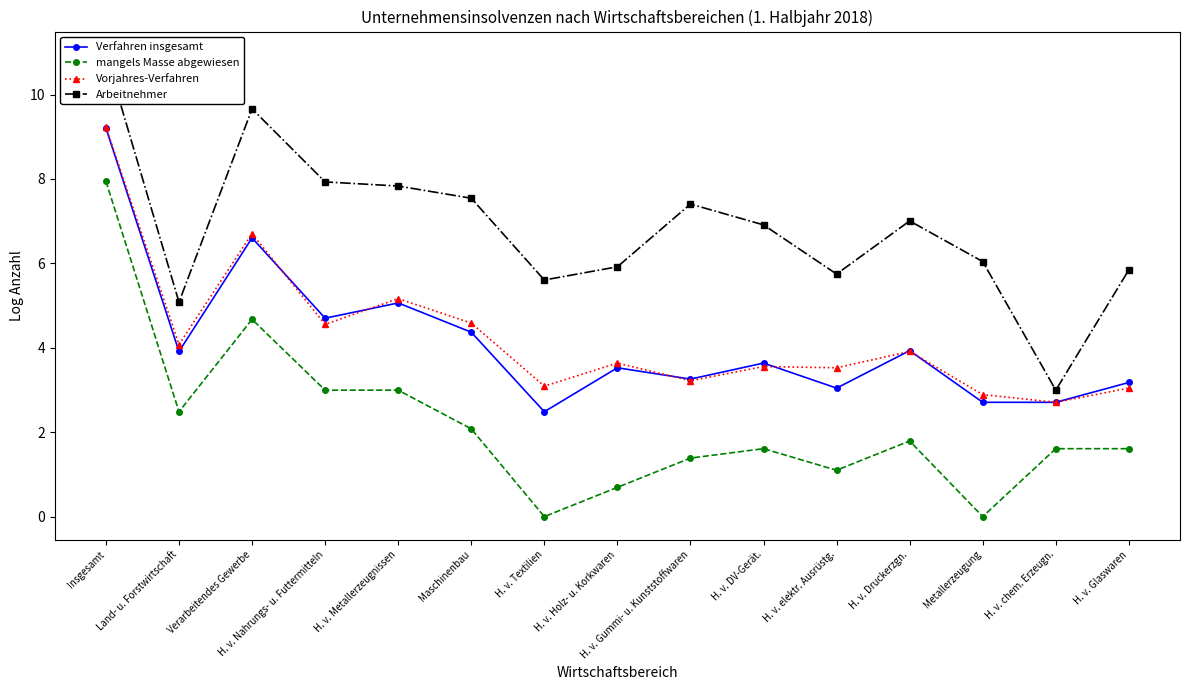

Which has a higher value, H. v. DV-Gerät. or Verarbeitendes Gewerbe?

Verarbeitendes Gewerbe